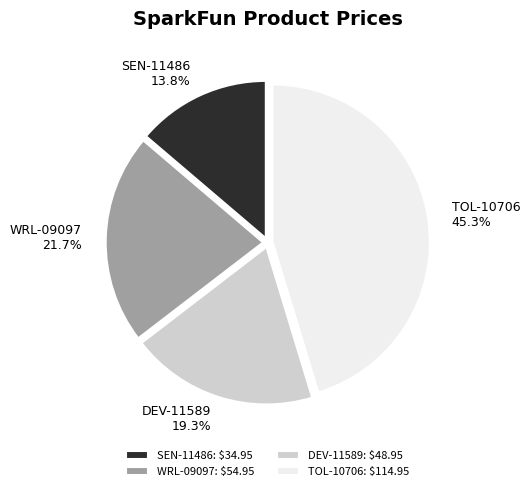

Which slice is the largest?

TOL-10706